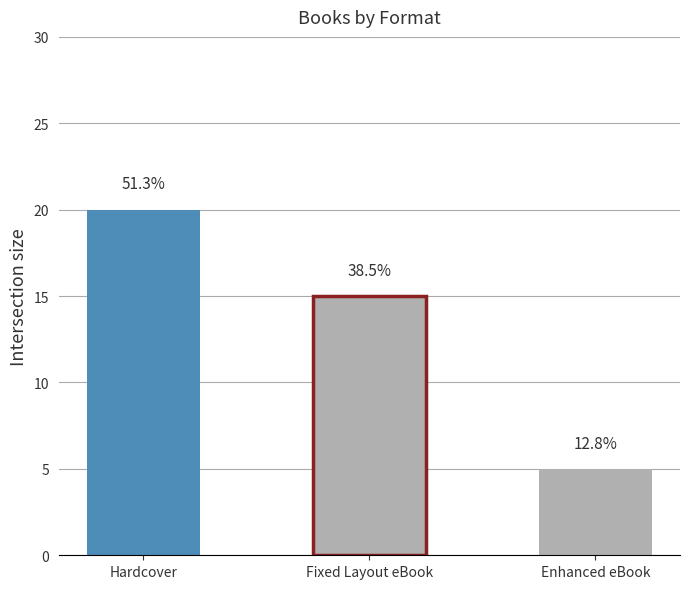

What is the sum of all values?

40